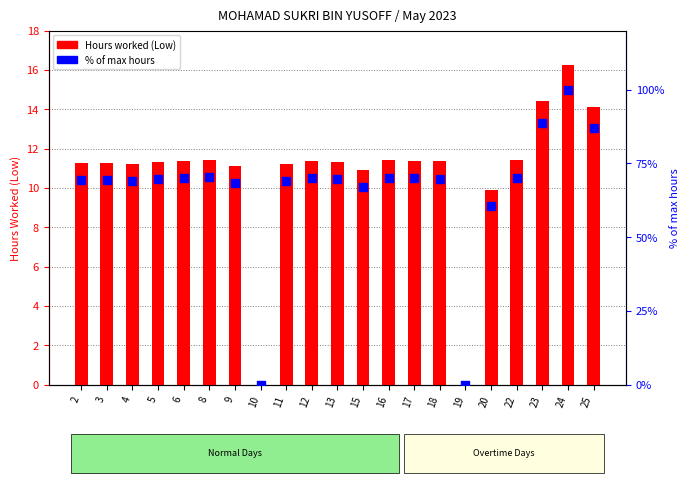

Is the value of Hours worked (Low) at 4 greater than the value of % of max hours at 9?

No